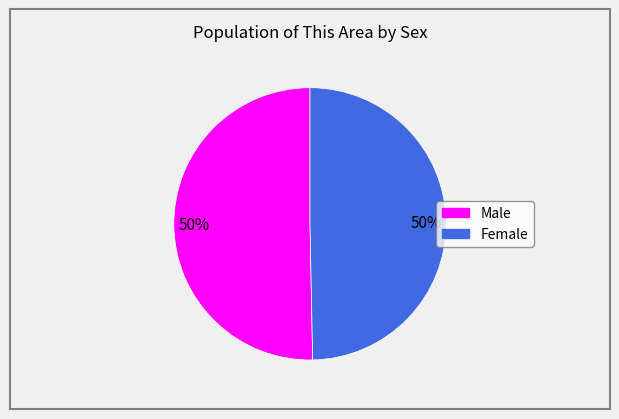

To the nearest percent, what percentage of the pie is Female?

50%